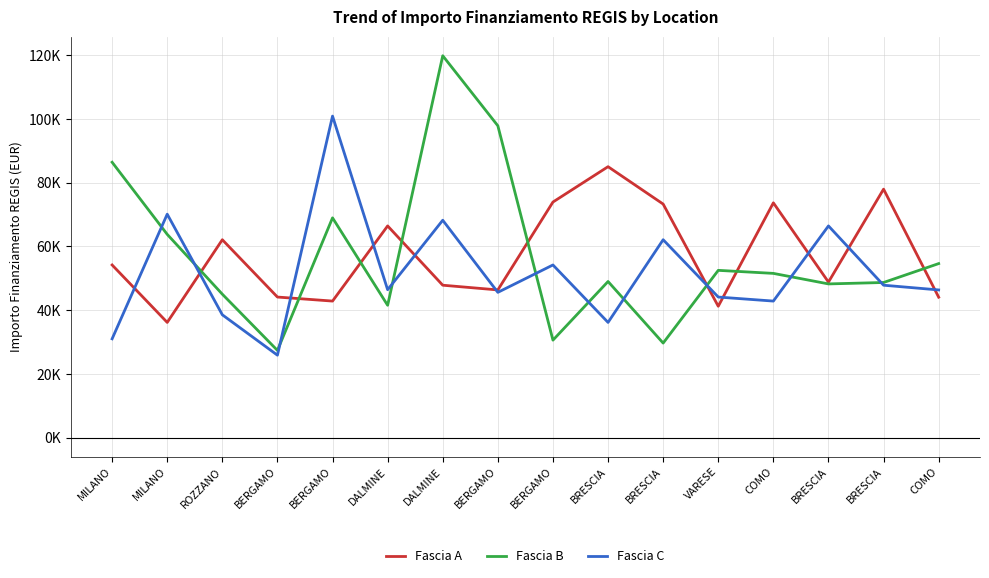

Is this an area chart (filled region under the line)?

No